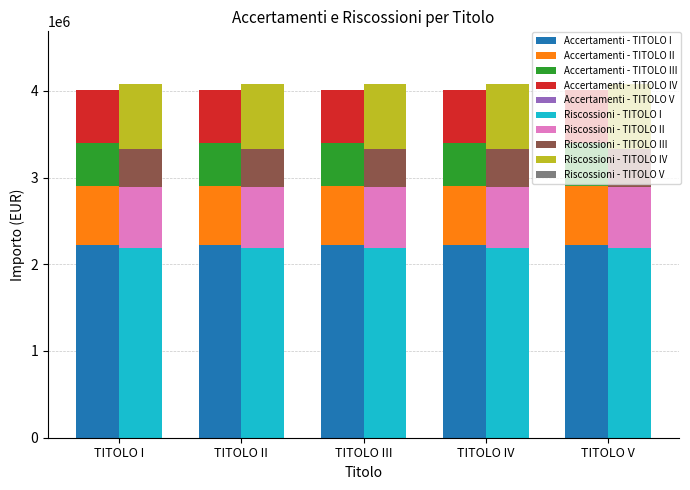

Which series changed the most between TITOLO III and TITOLO V?

Accertamenti